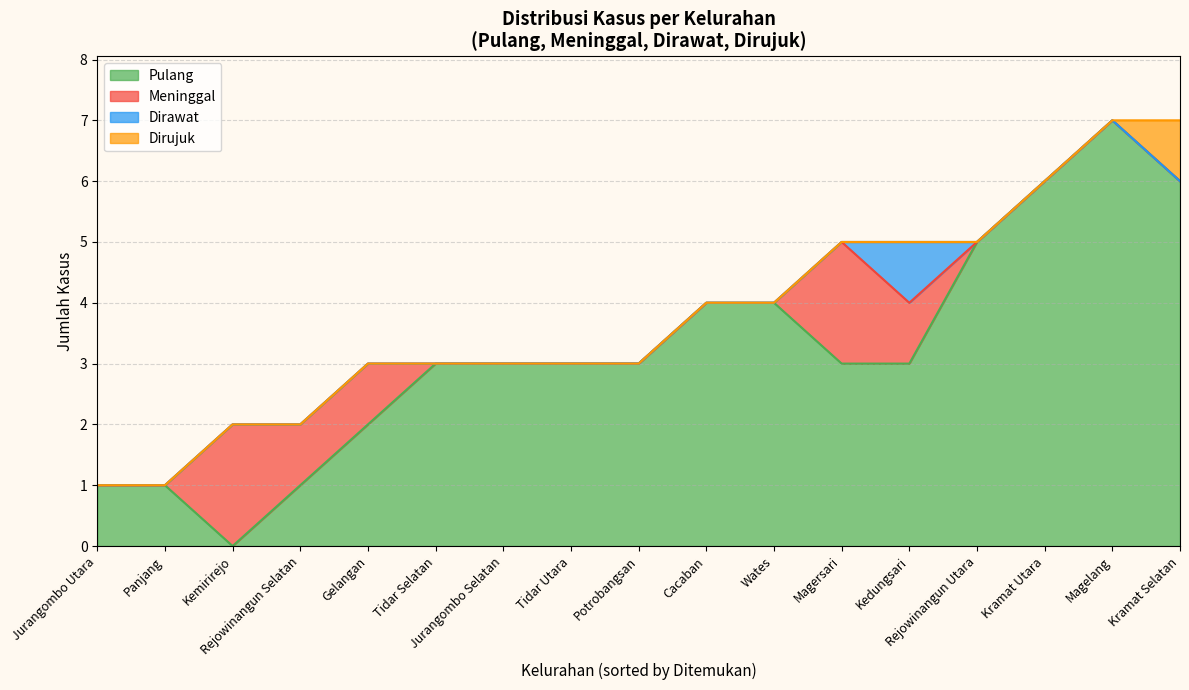

What is the total value across all series at Cacaban?

4